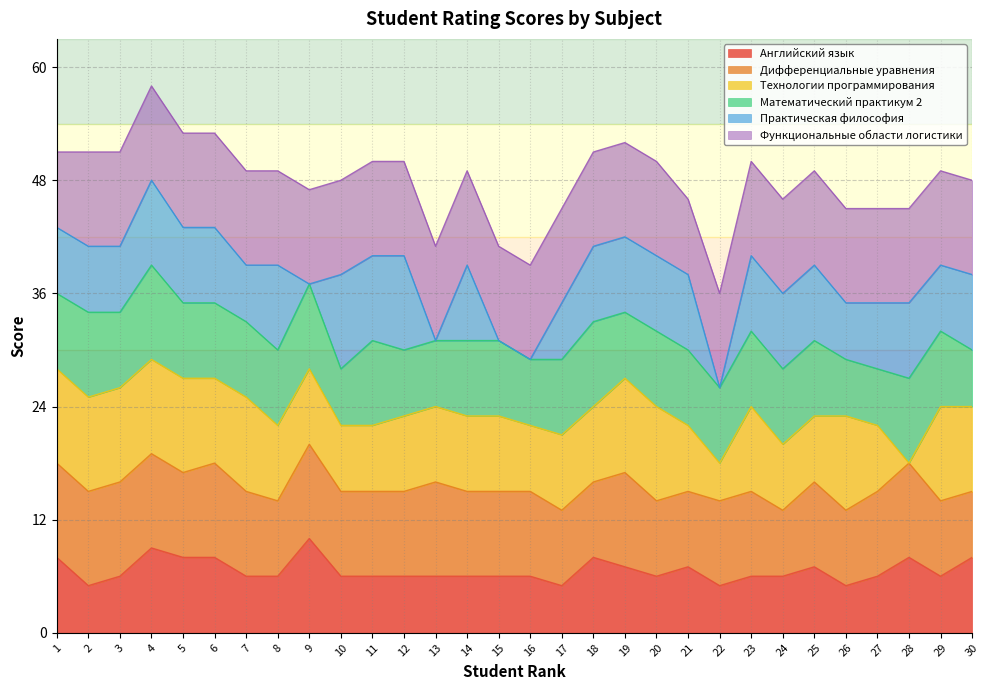

How many lines are shown in the chart?

6